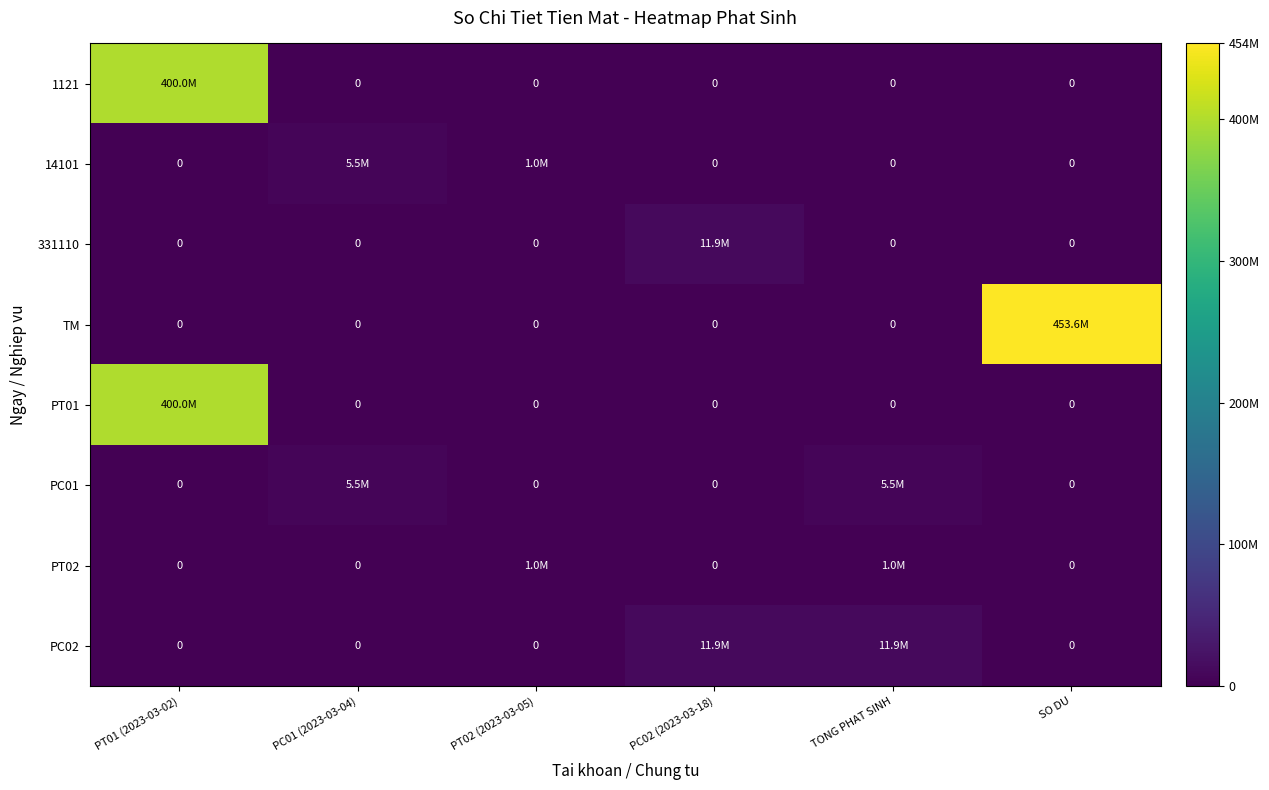

At PC02 (2023-03-18), list the series in order from smallest to largest.

1121, 14101, TM, PT01, PC01, PT02, 331110, PC02